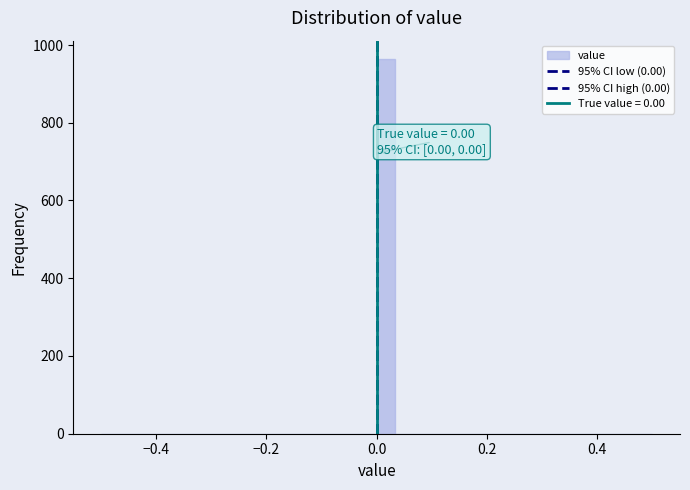

Around what value on the x-axis is the tallest bar? Give the approximate position of its centre, as read against the axis.

0.02